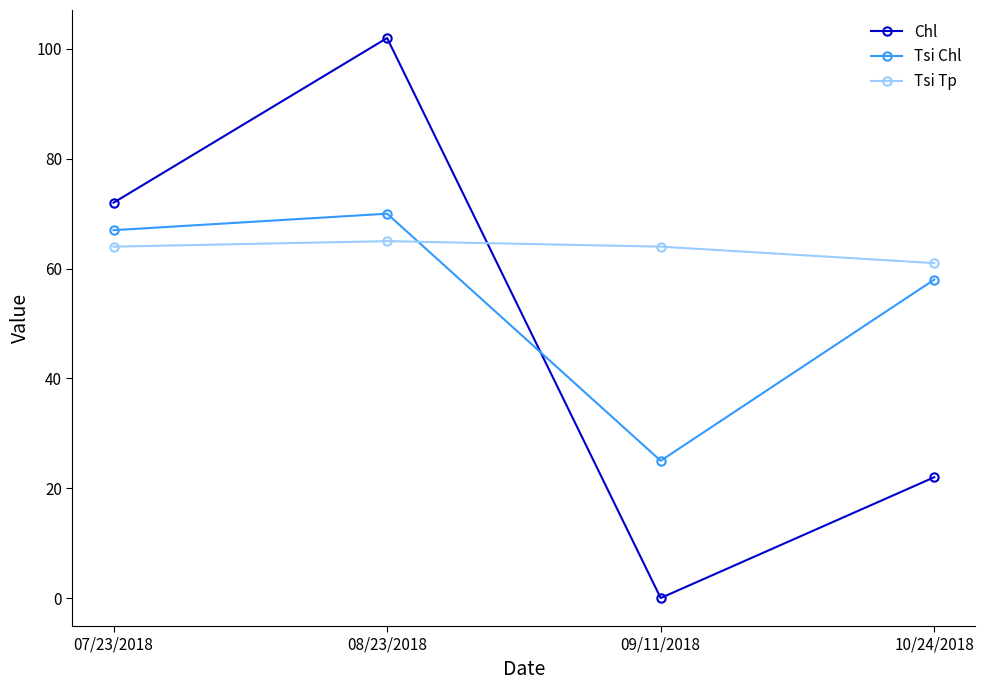

How many times do Tsi Chl and Tsi Tp cross each other?

1